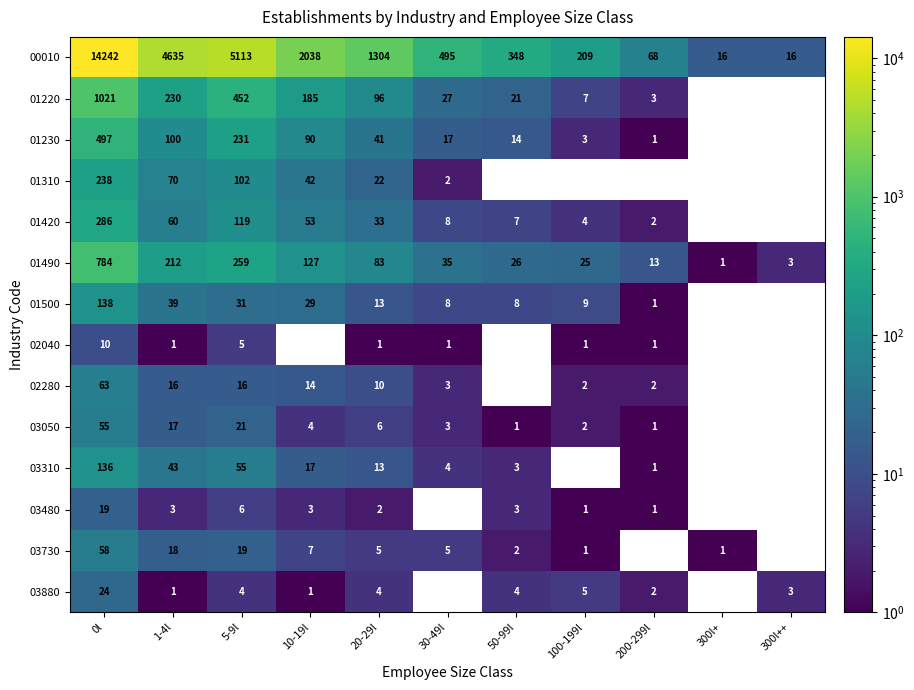

Rank the series at 5-9l from lowest to highest value.

03880, 02040, 03480, 02280, 03730, 03050, 01500, 03310, 01310, 01420, 01230, 01490, 01220, 00010